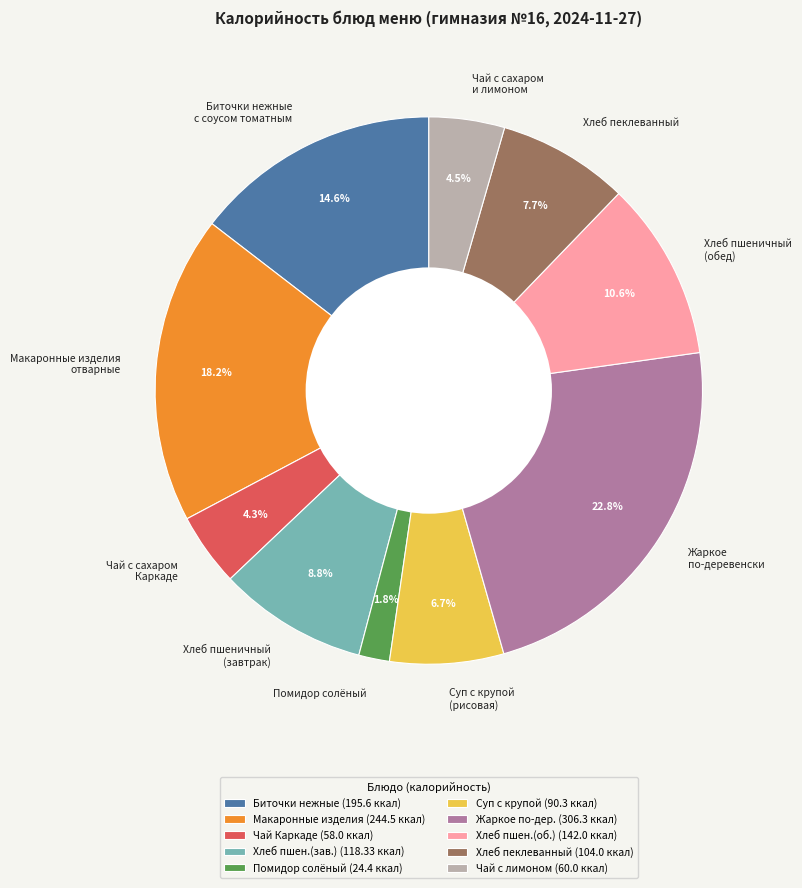

Does Помидор солёный represent more than half of the total?

No